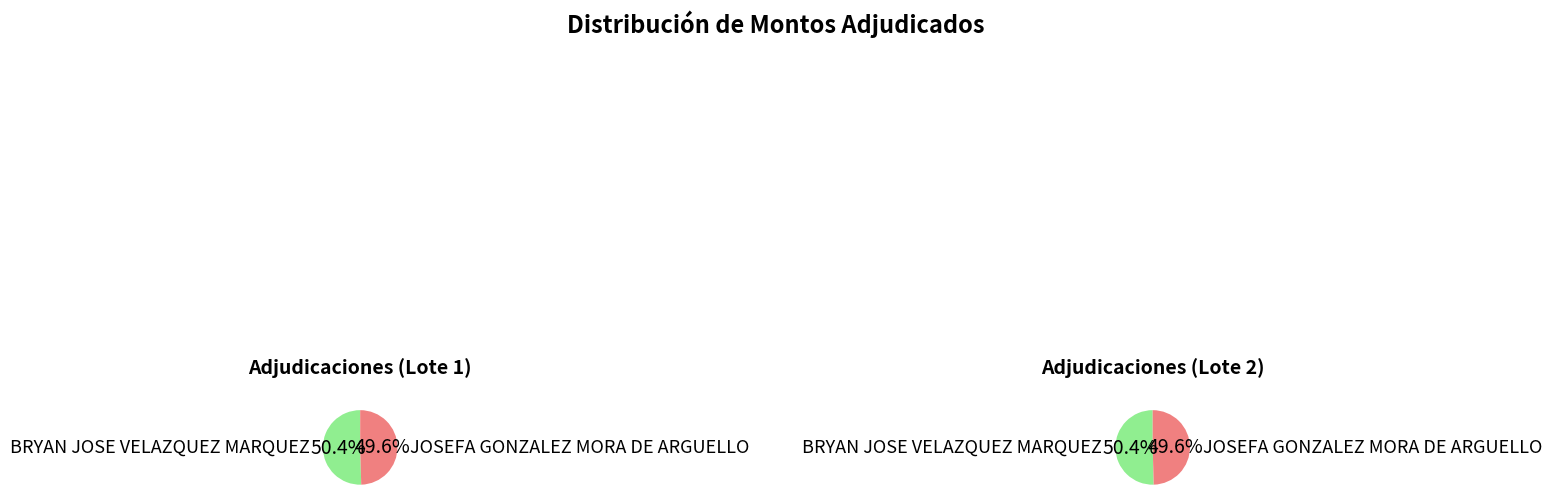

To the nearest percent, what is the combined percentage of BRYAN JOSE VELAZQUEZ MARQUEZ and JOSEFA GONZALEZ MORA DE ARGUELLO?

100%